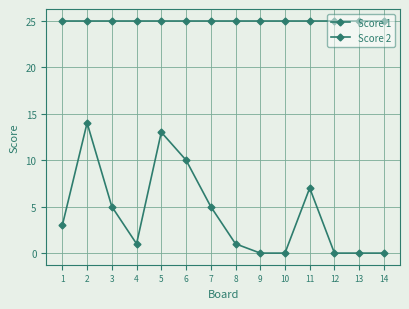

What is the spread (max minus min) of values at 8?

24